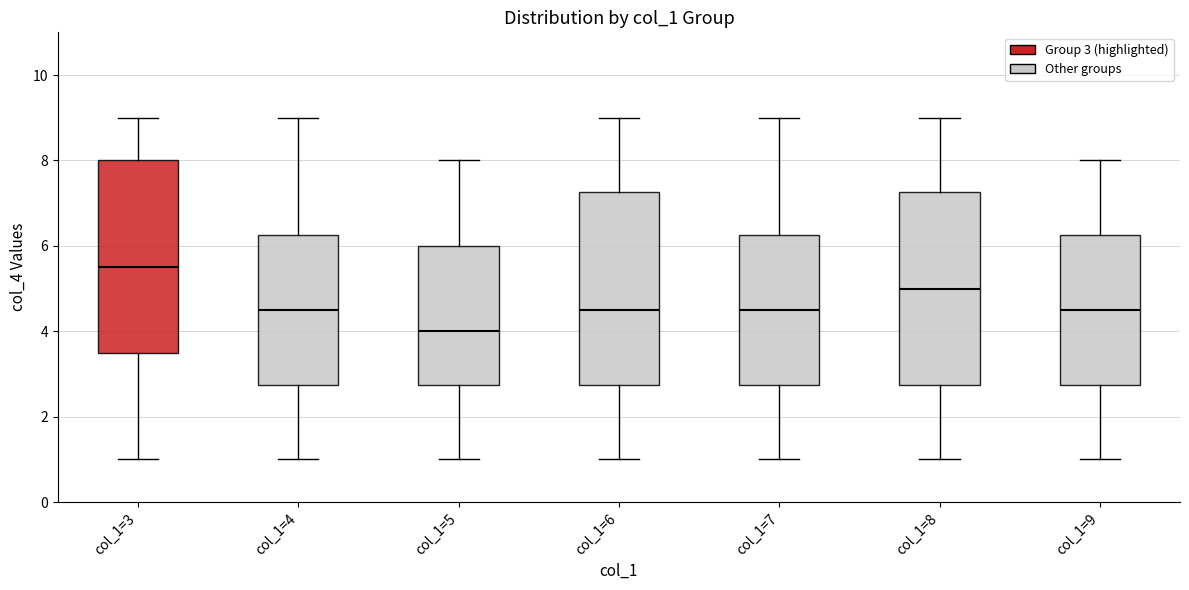

Reading left to right, transcribe this box plot: for each box, give where its median line is, the range the box spans, and where its two whiskers end, as read against the y-axis. The values are not printed on the chart, so give them approximately, as read against the axis.

col_1=3: median 5.6, box 3.6 to 8.0, whiskers 1.0 to 9.0
col_1=4: median 4.6, box 2.8 to 6.2, whiskers 1.0 to 9.0
col_1=5: median 4.0, box 2.8 to 6.0, whiskers 1.0 to 8.0
col_1=6: median 4.6, box 2.8 to 7.2, whiskers 1.0 to 9.0
col_1=7: median 4.6, box 2.8 to 6.2, whiskers 1.0 to 9.0
col_1=8: median 5.0, box 2.8 to 7.2, whiskers 1.0 to 9.0
col_1=9: median 4.6, box 2.8 to 6.2, whiskers 1.0 to 8.0